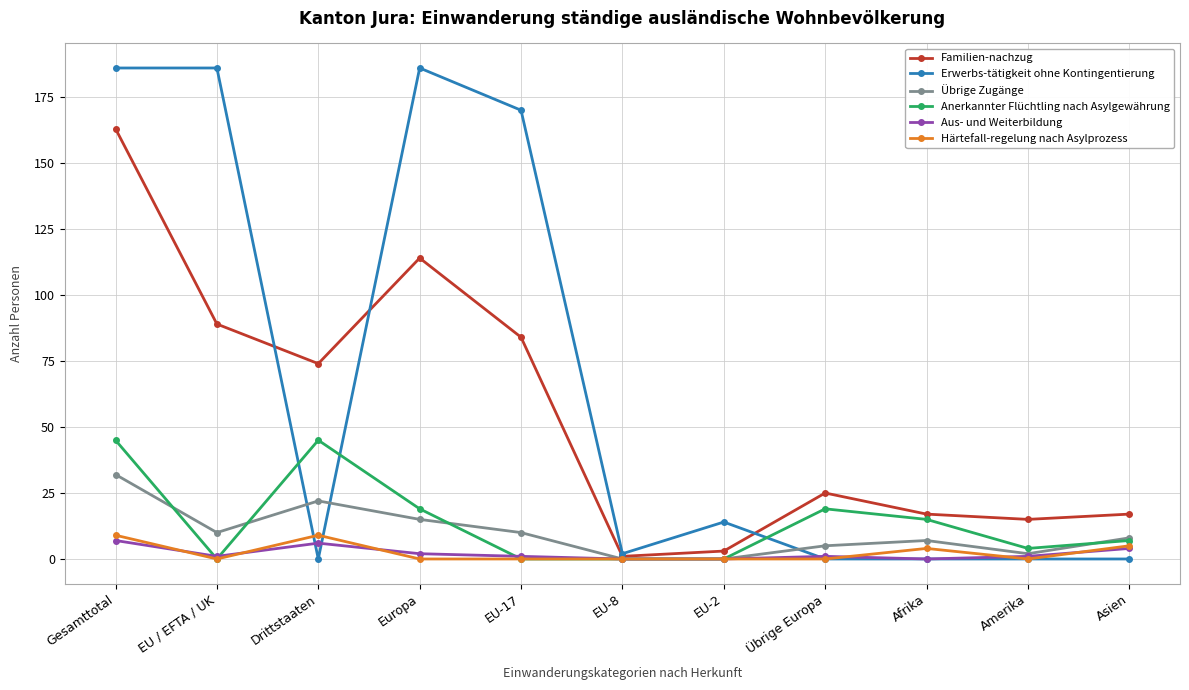

How many categories are shown in the chart?

11